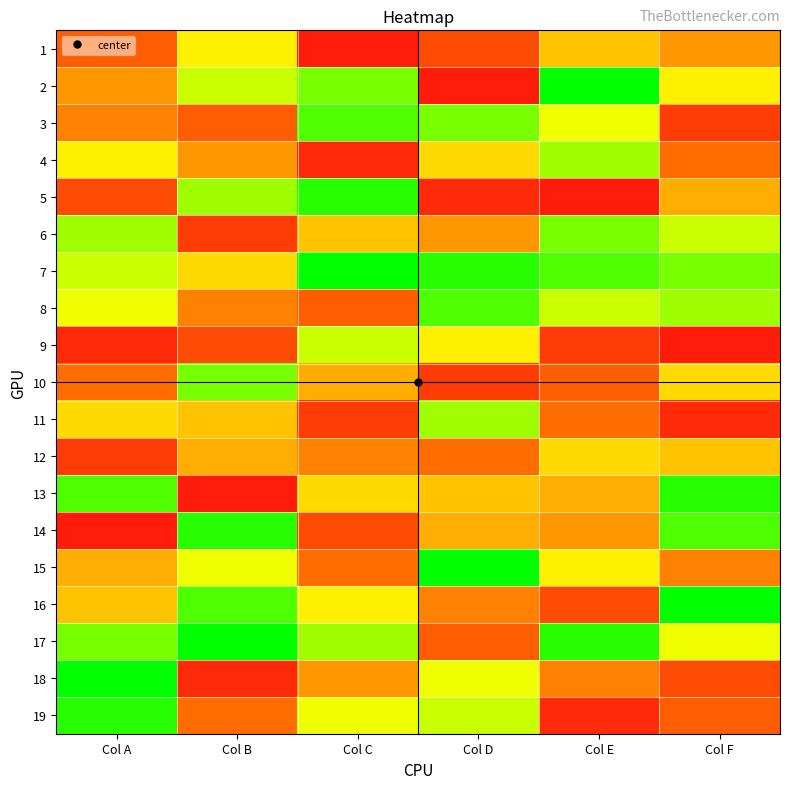

What is the smallest value displayed?

1